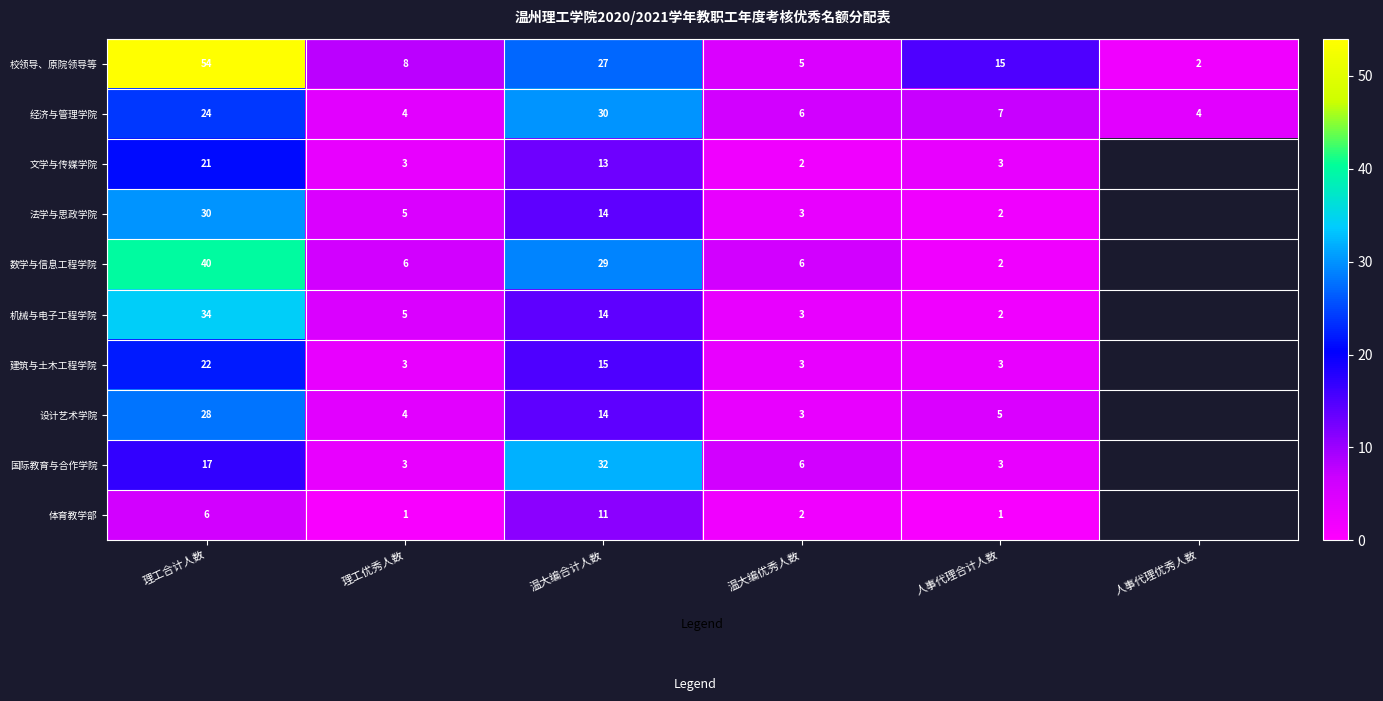

What is the spread (max minus min) of values at 人事代理合计人数?

14